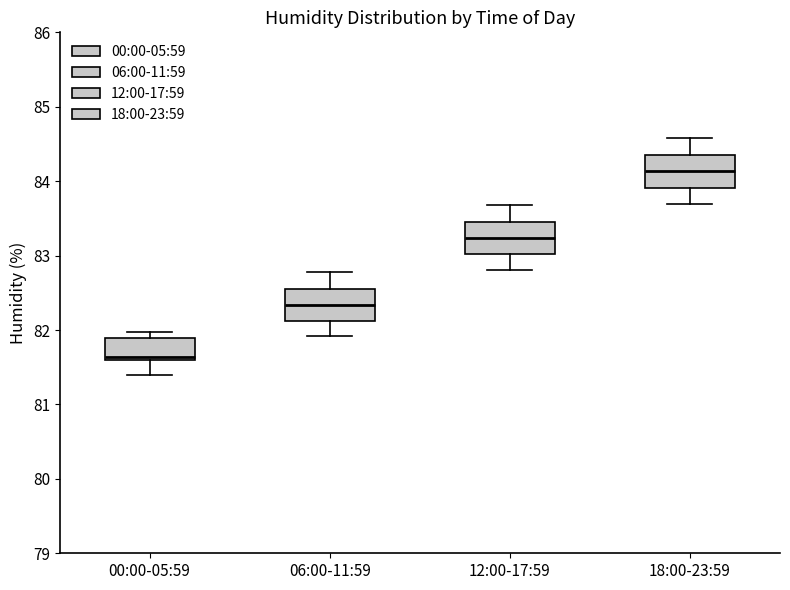

Where does the upper whisker of the box for 18:00-23:59 end on the y-axis? The values are not printed on the chart, so give them approximately, as read against the axis.

84.6